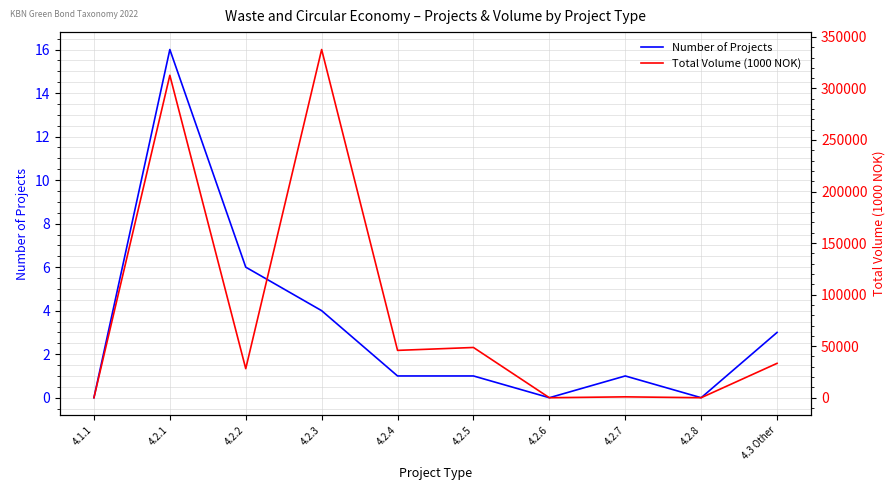

Rank the series by their maximum value, from highest to lowest.

Total Volume (1000 NOK), Number of Projects